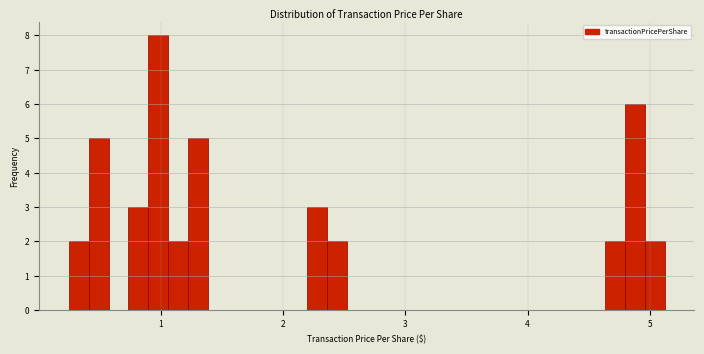

Read against the x-axis, roughly where is the centre of the tallest bar?

1.0